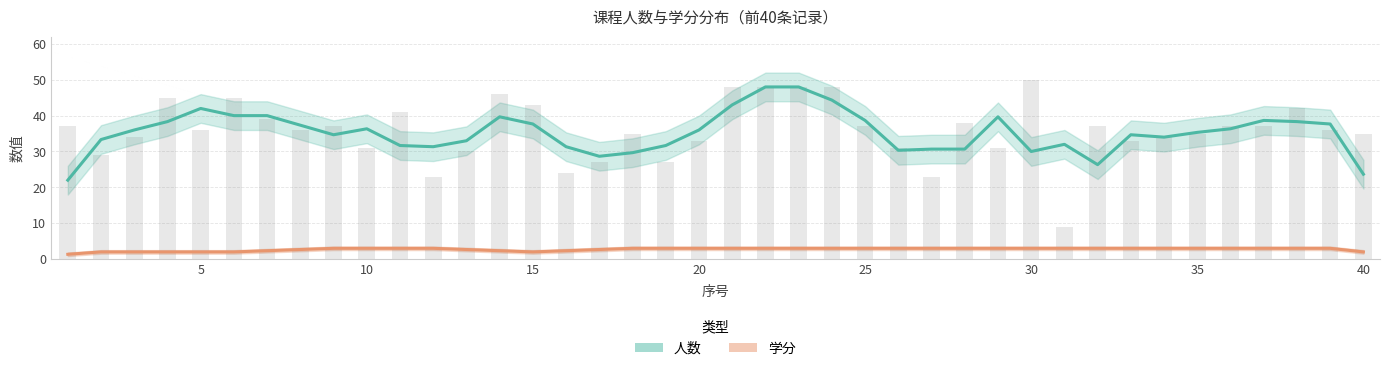

What is the sum of all 人数 values?

1411.0